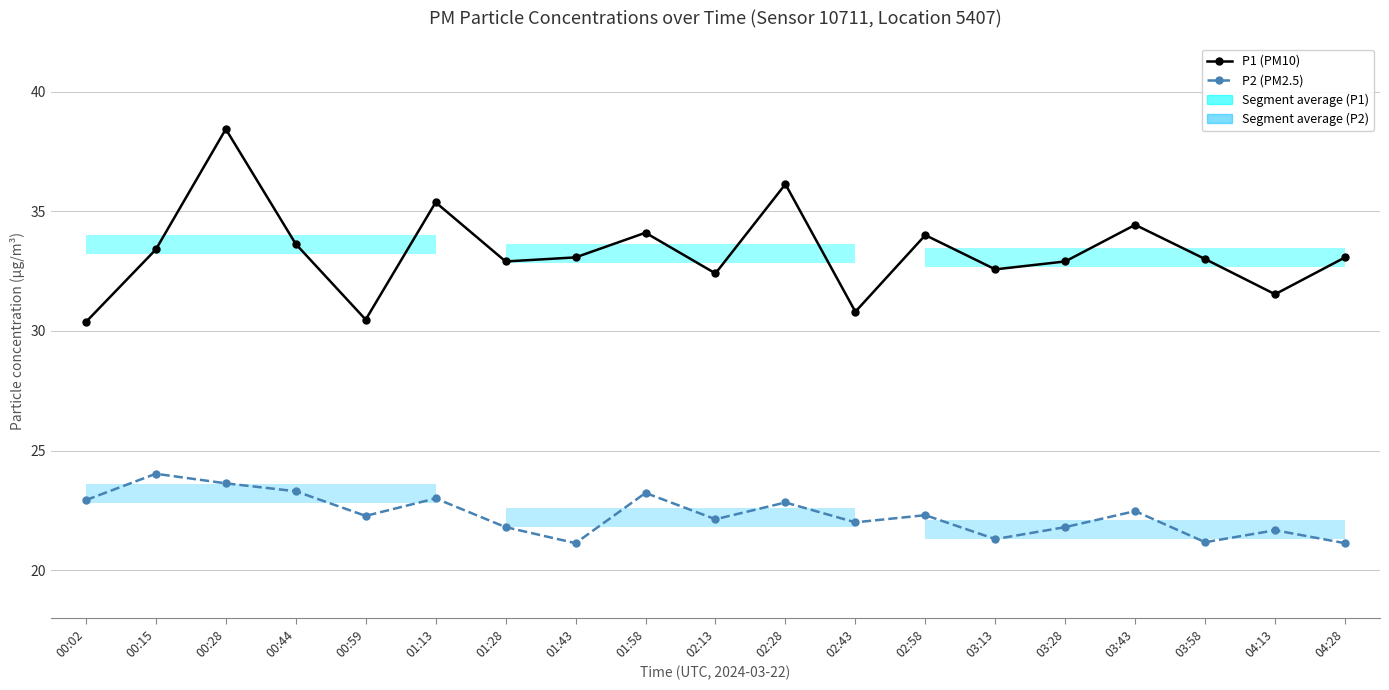

Is the value of P1 (PM10) at 02:43 greater than the value of P2 (PM2.5) at 04:13?

Yes